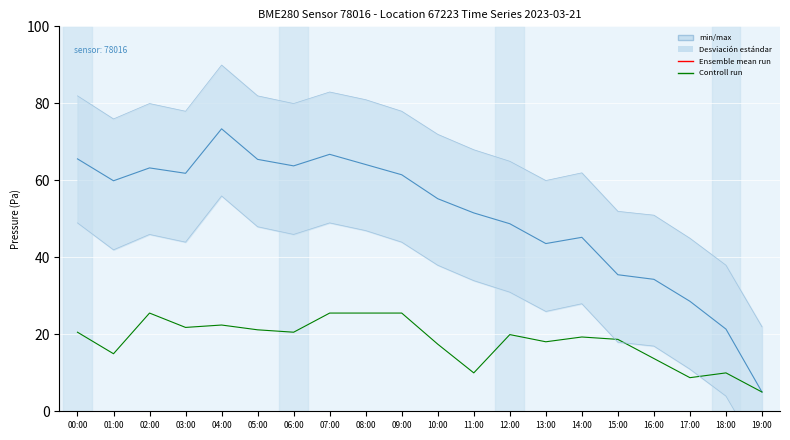

What is the total value across all series at 02:00?

88.7